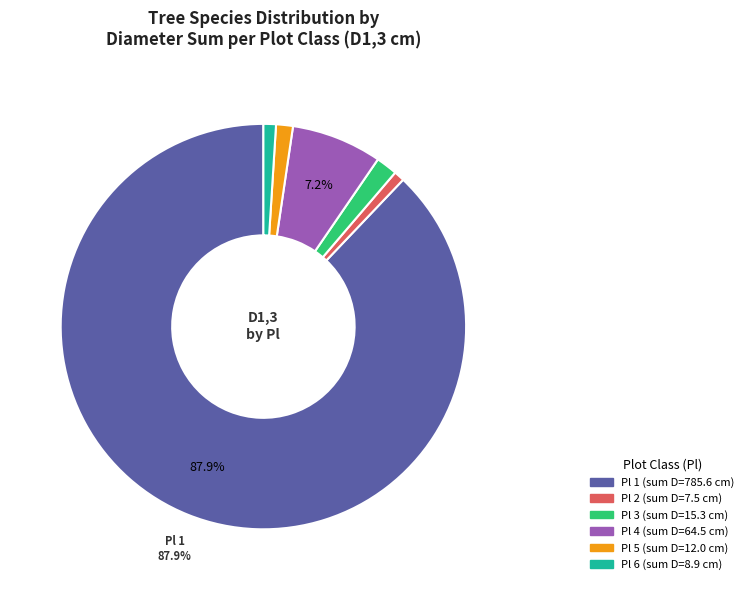

Is there a majority slice in this chart?

Yes